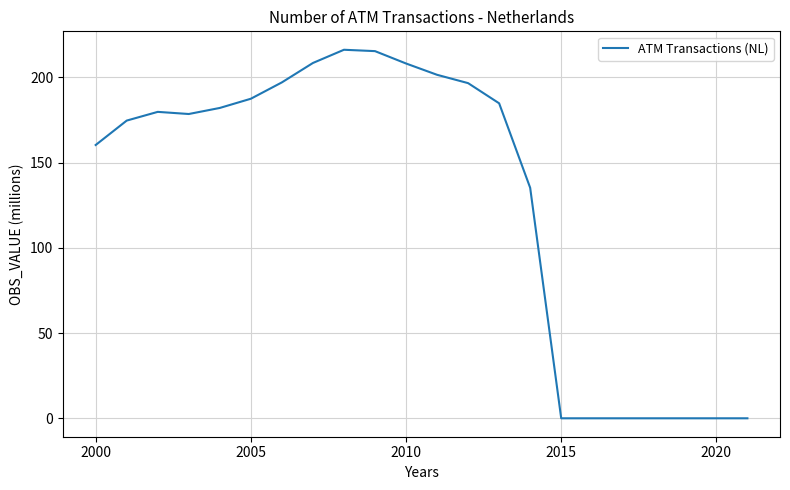

What is the difference between the maximum and minimum values?

216.3